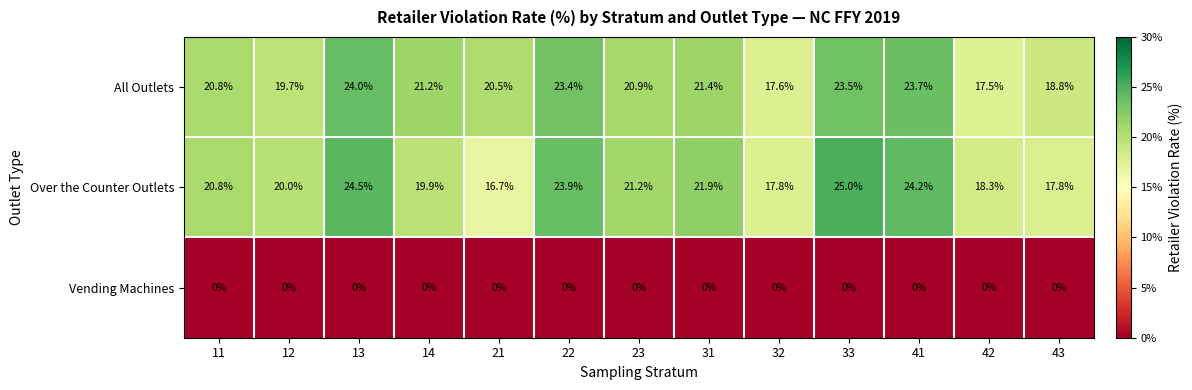

At how many categories does at least one series exceed 0?

13